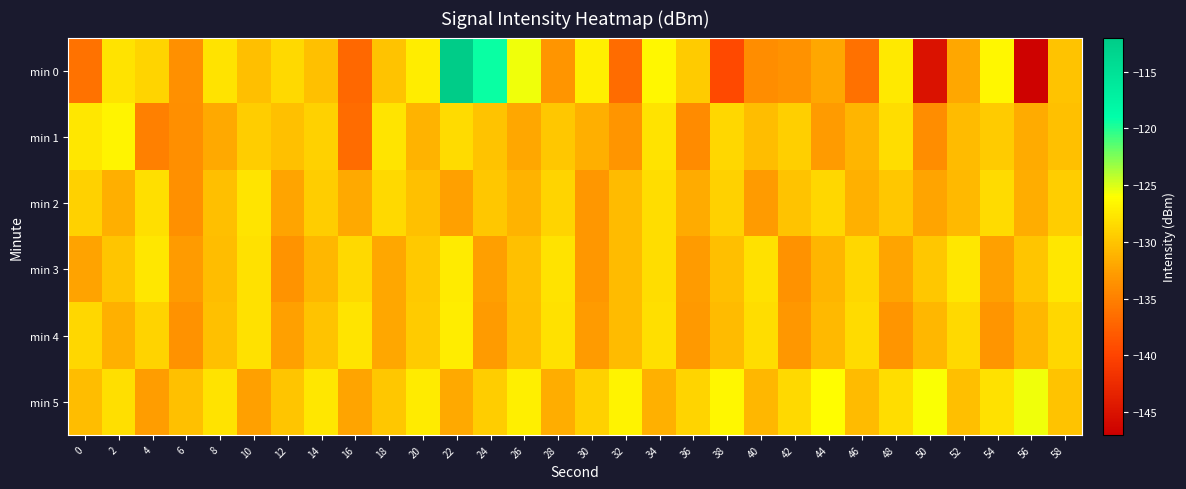

The value of min 4 at 44 is -28.1. True or false?

False